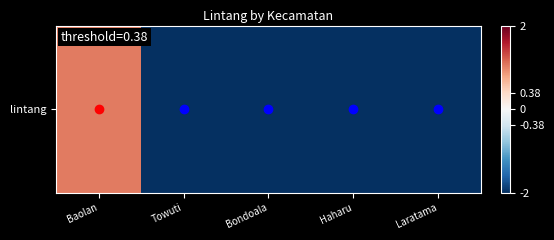

Between Laratama and Baolan, which is larger?

Baolan